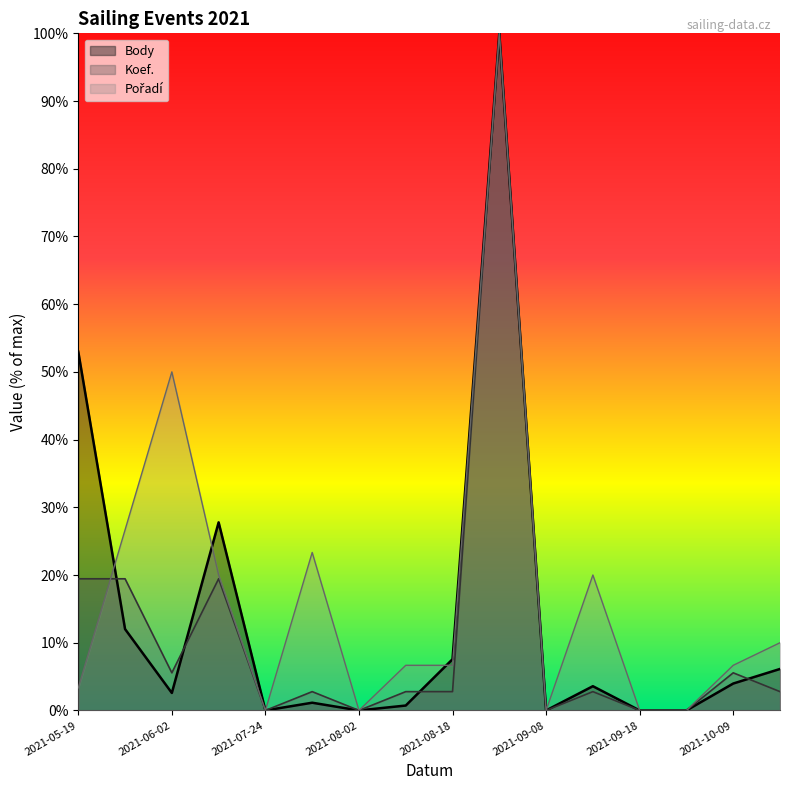

At how many categories does at least one series exceed 36?

3